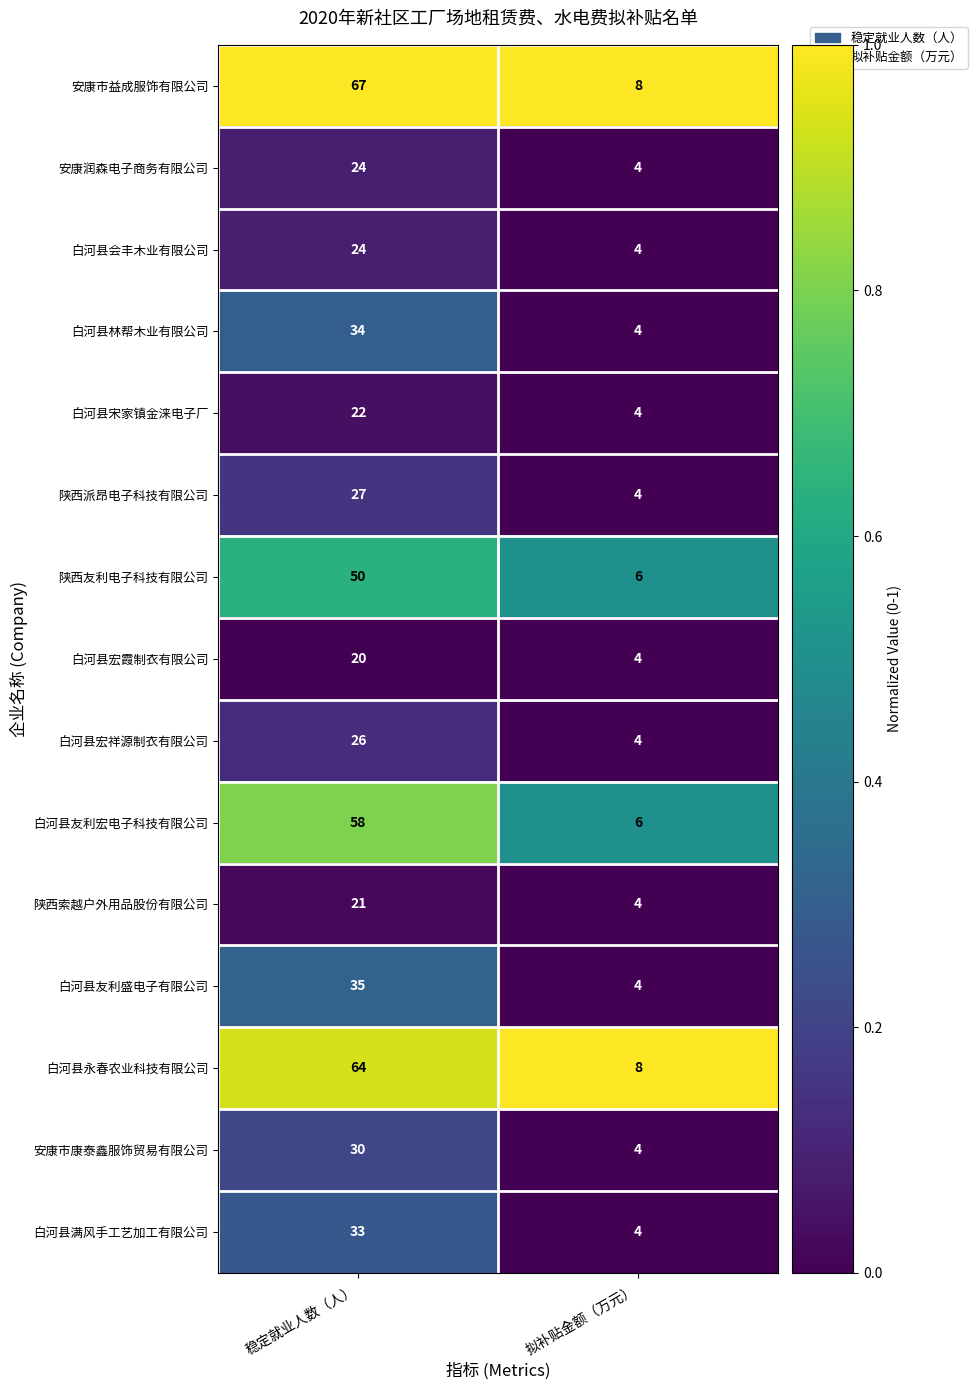

Rank the categories by 白河县林帮木业有限公司 value from highest to lowest.

稳定就业人数（人）, 拟补贴金额（万元）